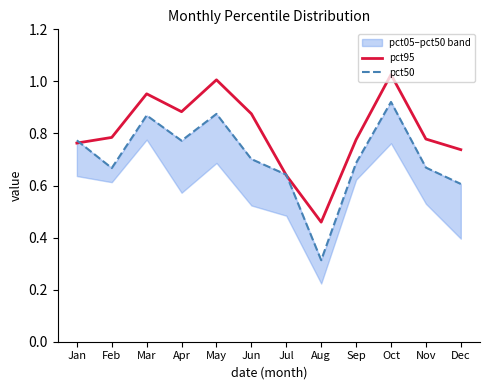

True or false: pct50 has more than 1 points higher than both neighbors.

True